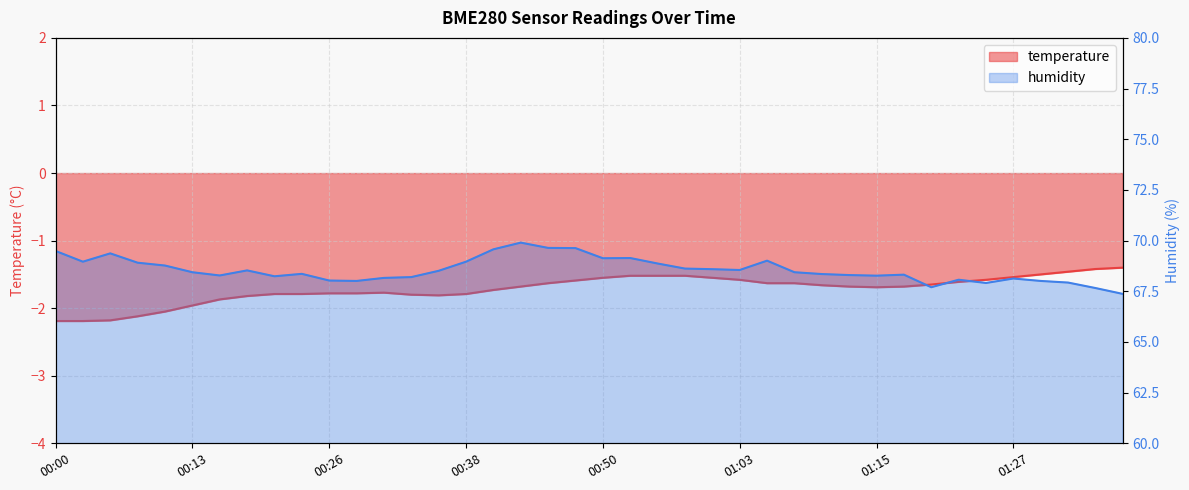

What is the difference between the maximum and minimum values in the temperature series?

0.8